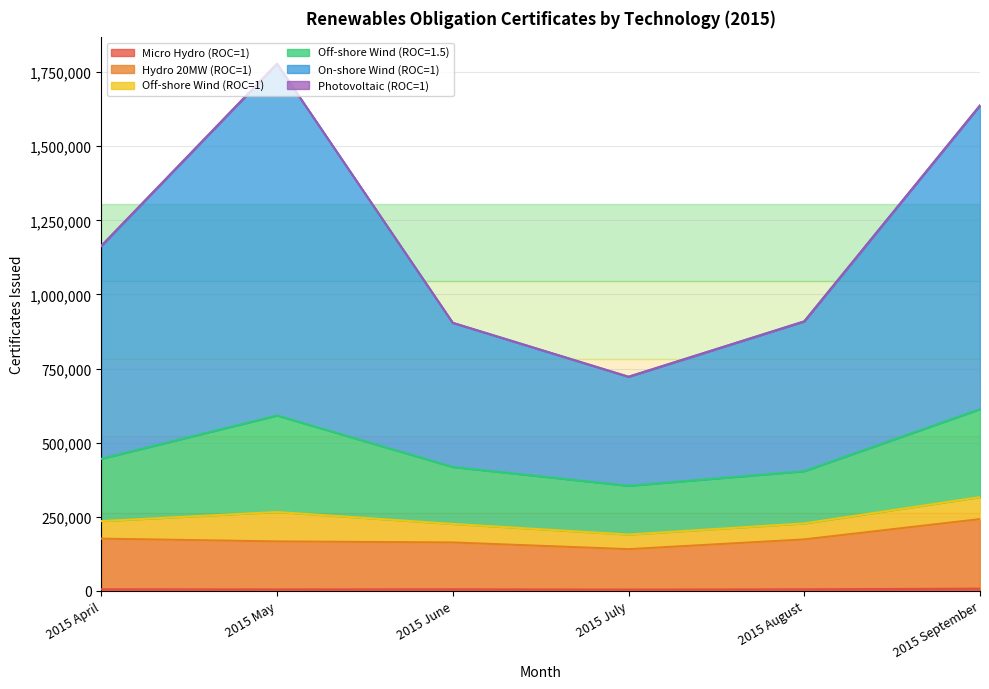

At which category does Micro Hydro (ROC=1) reach its first local peak?

2015 June